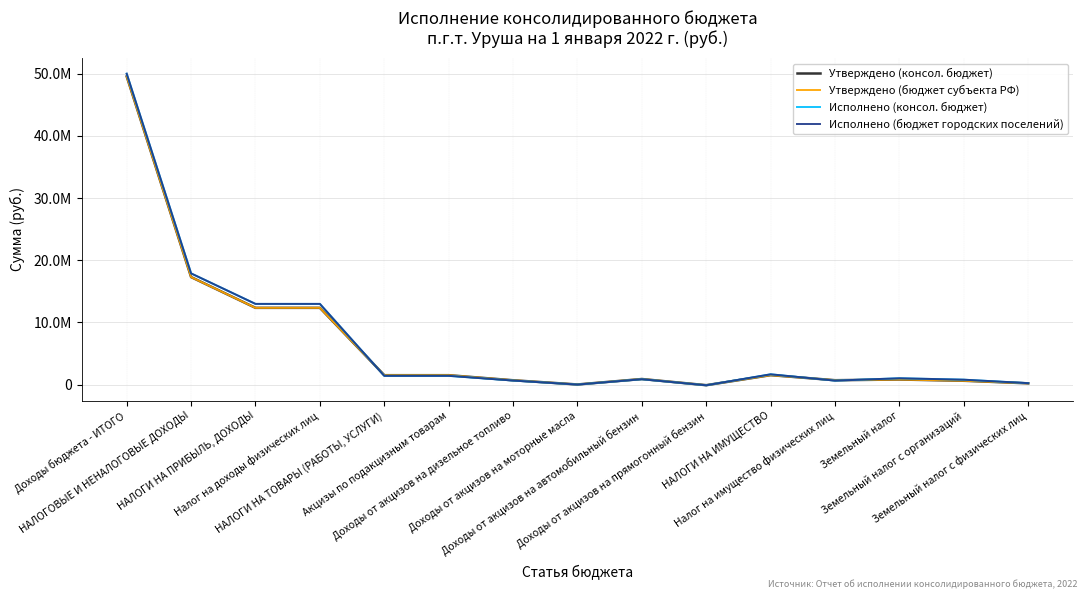

True or false: Исполнено (консол. бюджет) and Исполнено (бюджет городских поселений) intersect in this chart.

False